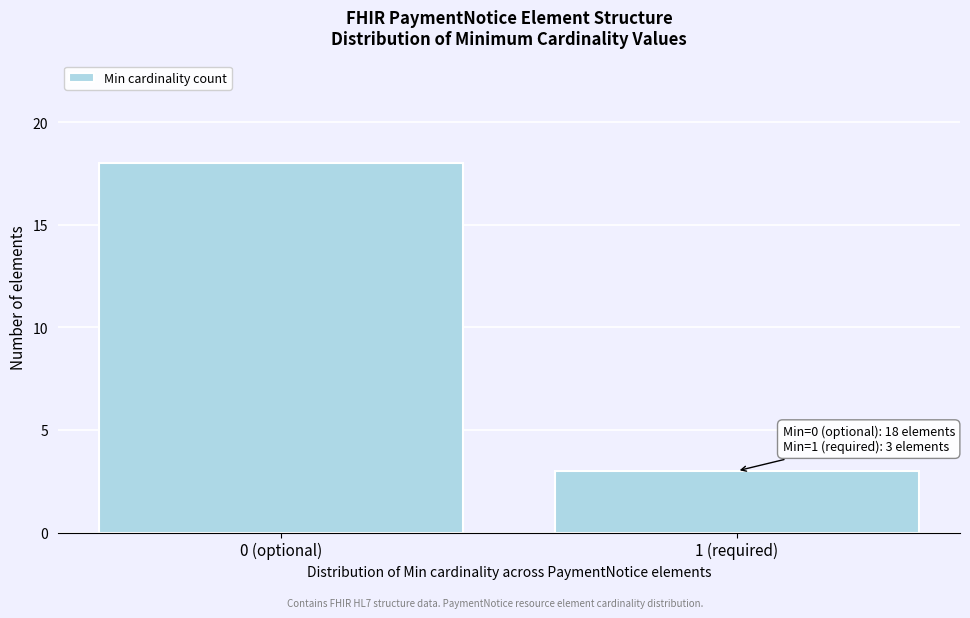

Reading left to right, what are all the values shown in this chart?

18	3